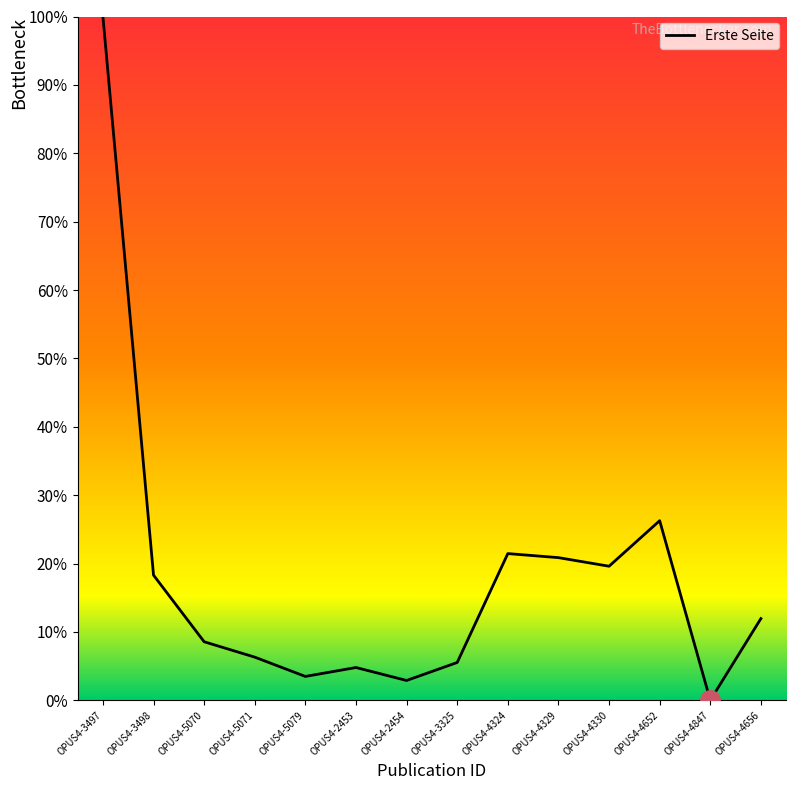

The value at OPUS4-4329 is 10.7. True or false?

False